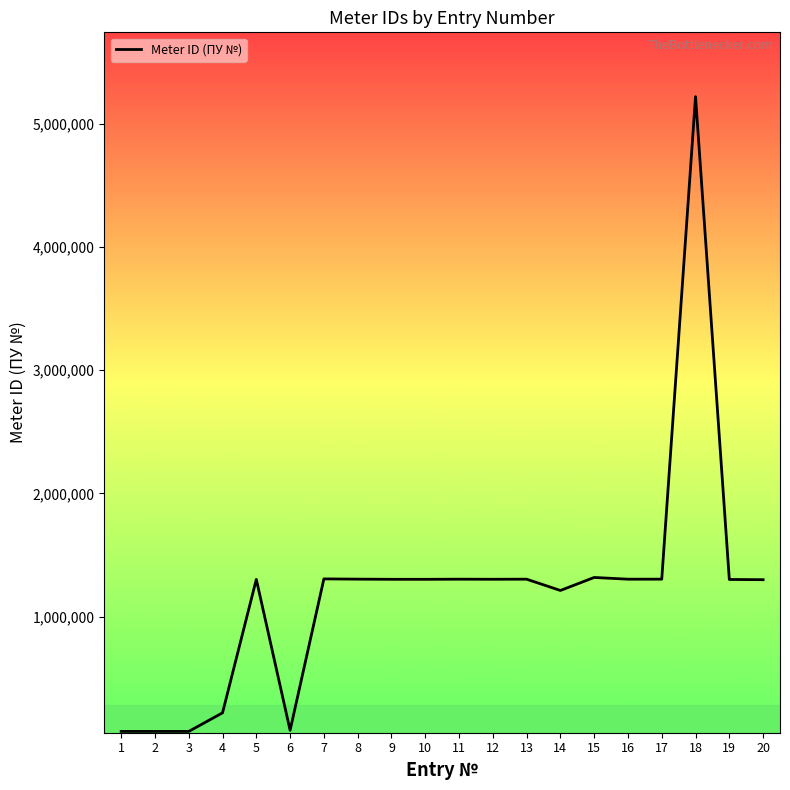

What is the greatest value displayed?

5218323